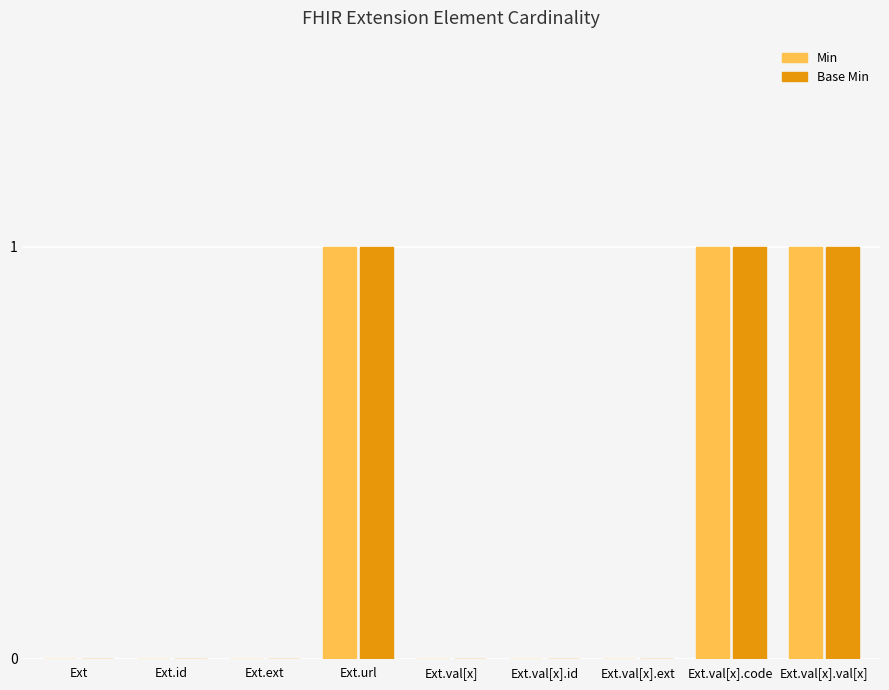

Reading left to right, transcribe all the data shown in this chart.

Min: 0	0	0	1	0	0	0	1	1
Base Min: 0	0	0	1	0	0	0	1	1